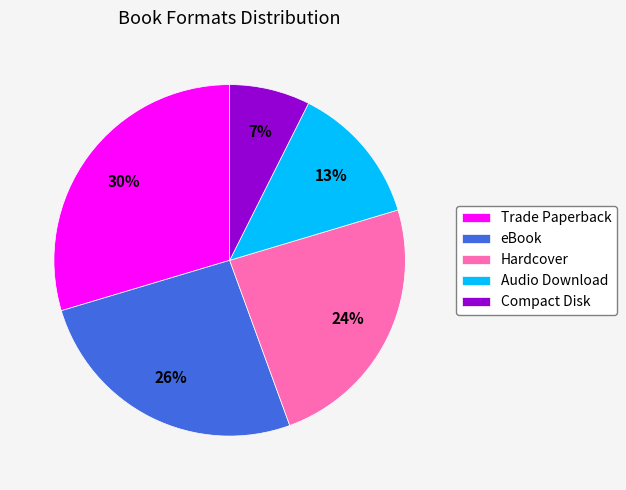

Count the number of slices in the pie.

5